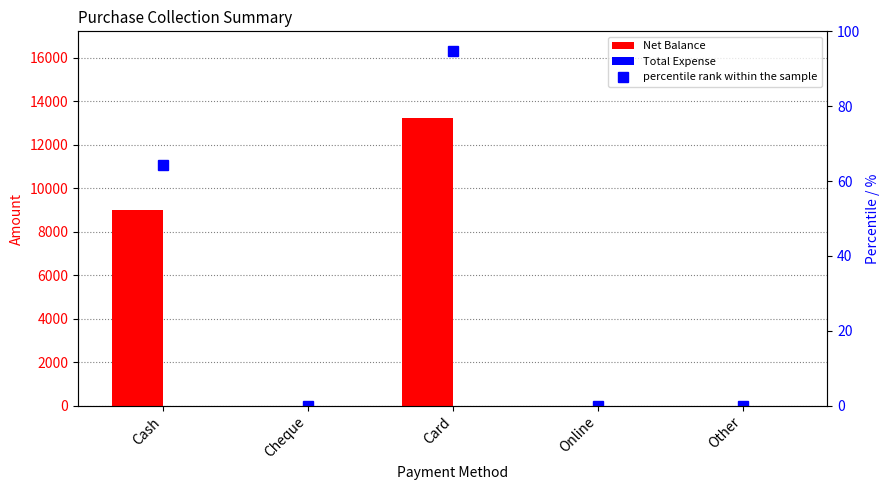

Which category has the lowest value in the percentile rank within the sample series?

Cheque